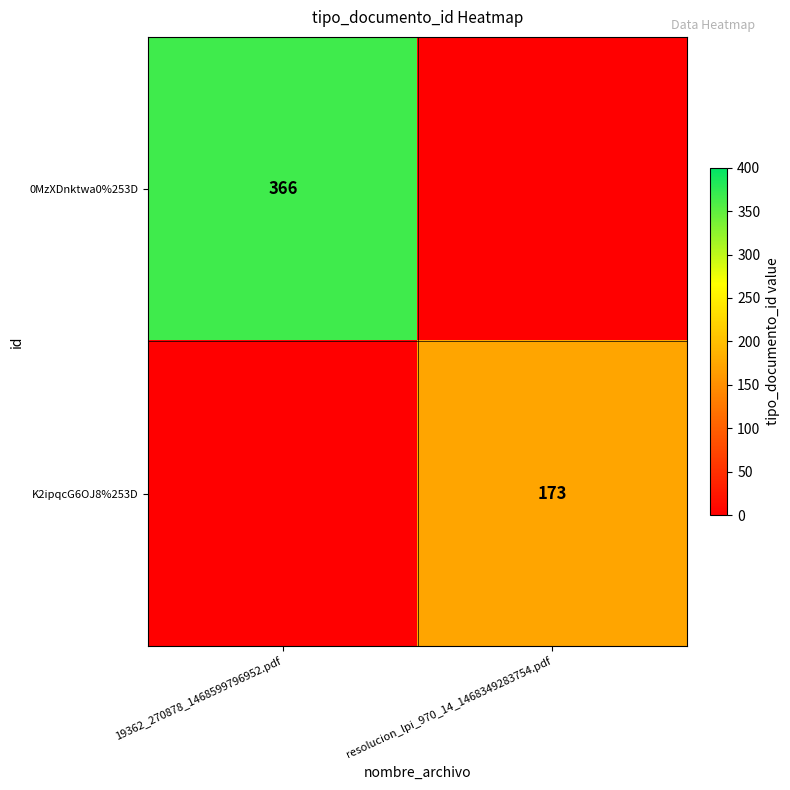

Which label corresponds to the largest value in the chart?

19362_270878_1468599796952.pdf